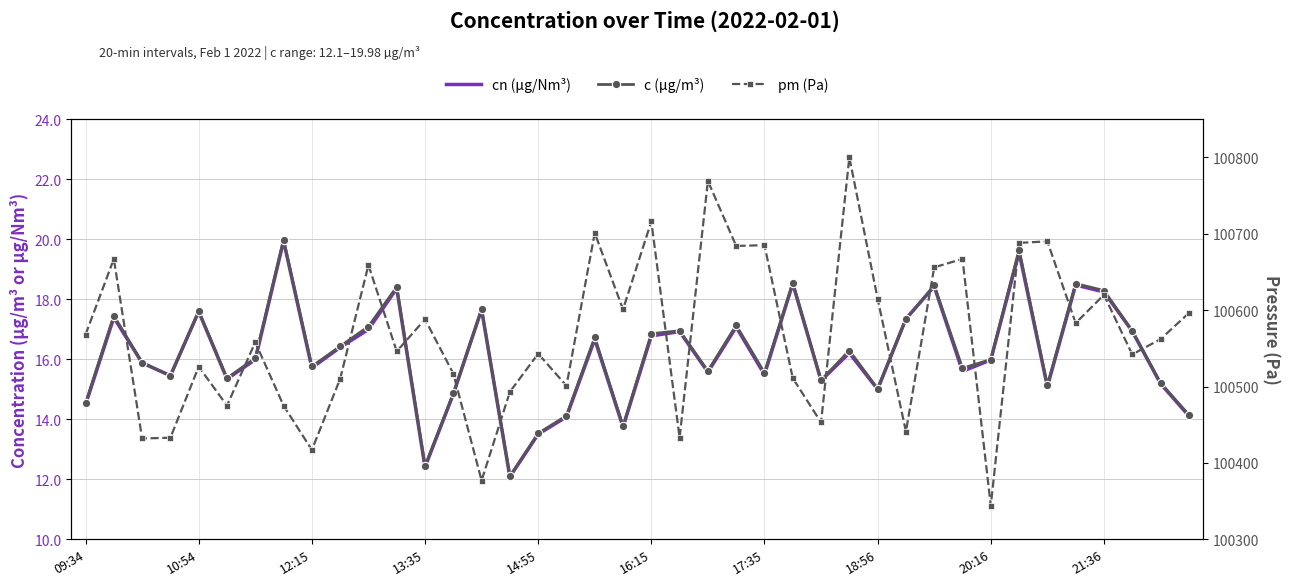

What is the maximum value for c (µg/m³)?

20.0